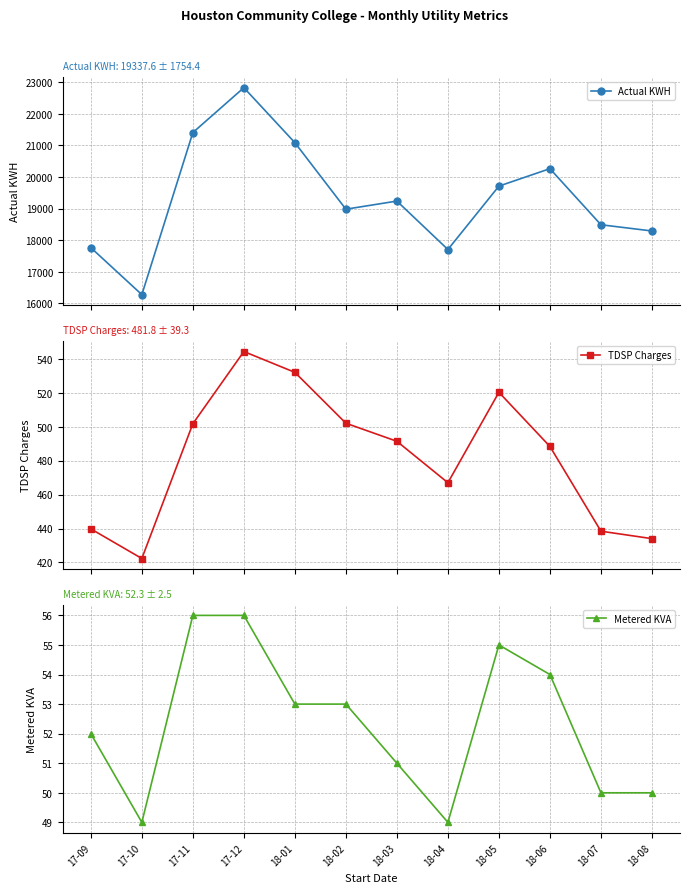

Between 18-06 and 17-11, which is larger?

17-11